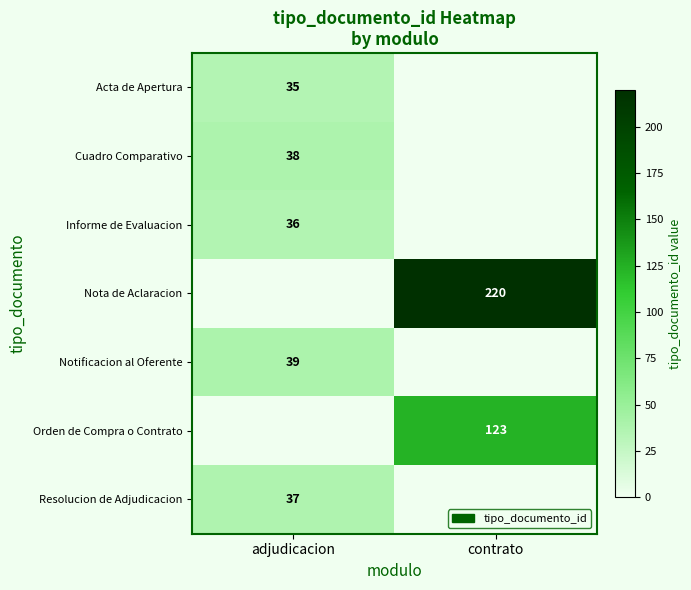

True or false: Acta de Apertura has a value of 48 at adjudicacion.

False